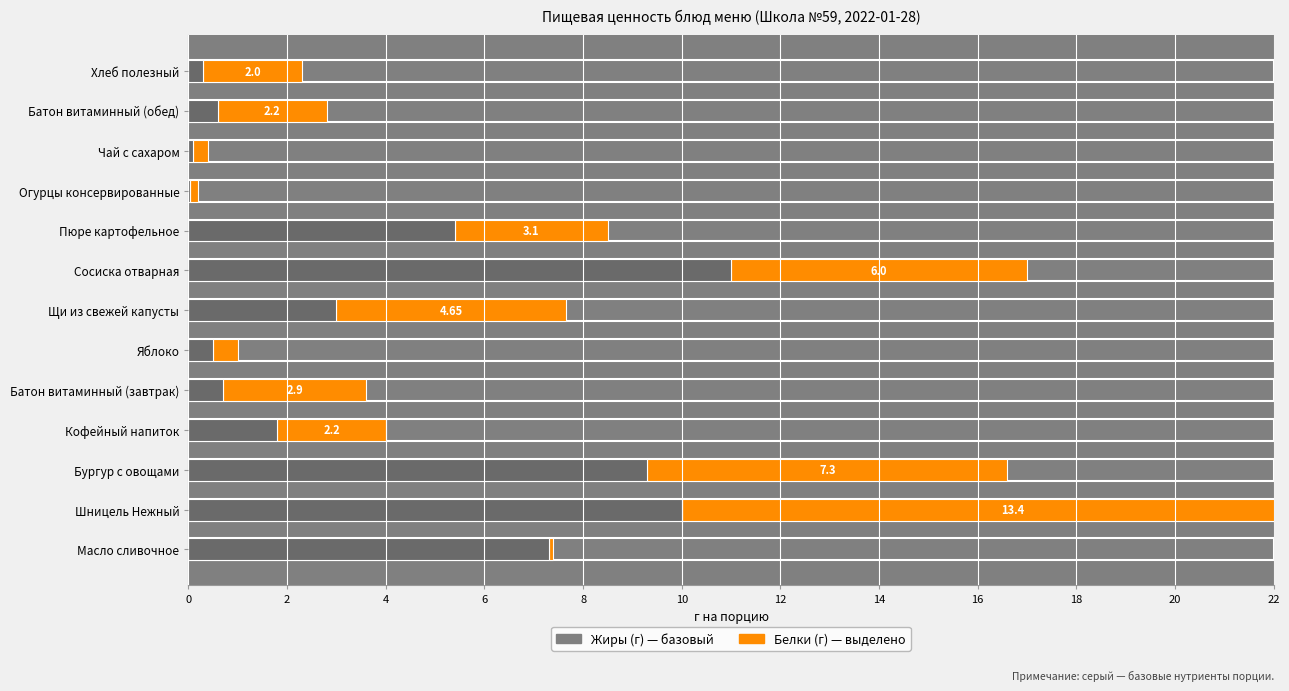

What is the total value across all series at Огурцы консервированные?

0.2